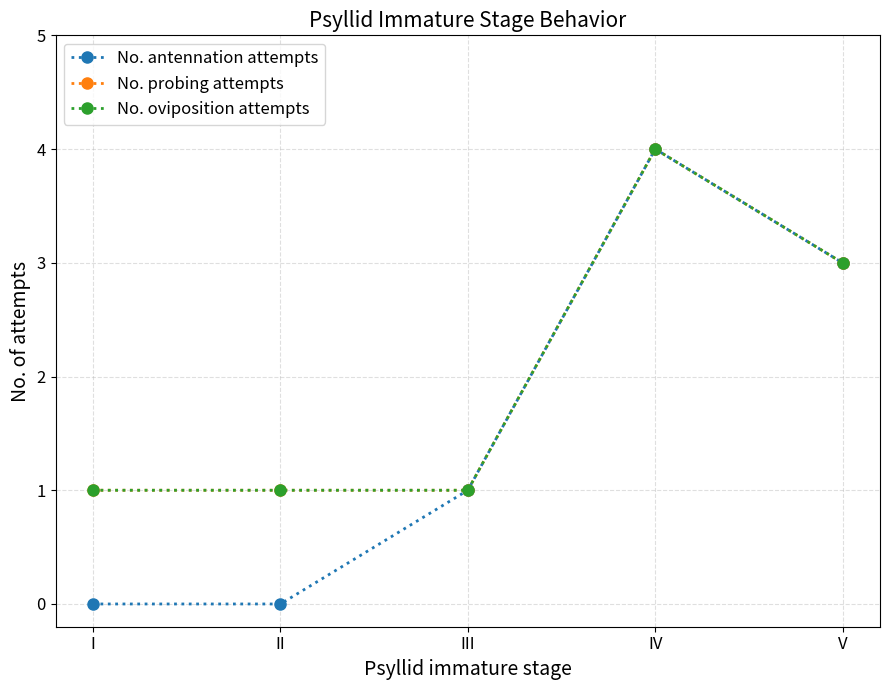

The value of No. oviposition attempts at I is 0. True or false?

False